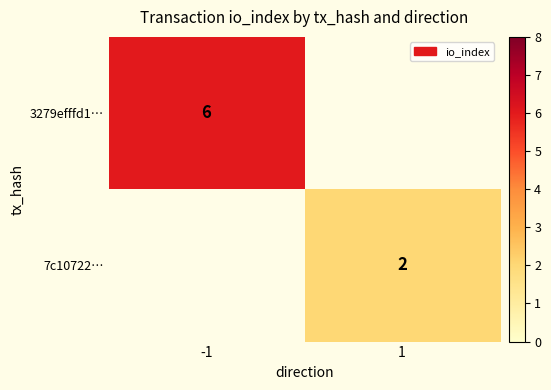

Between 1 and -1, which is larger?

-1